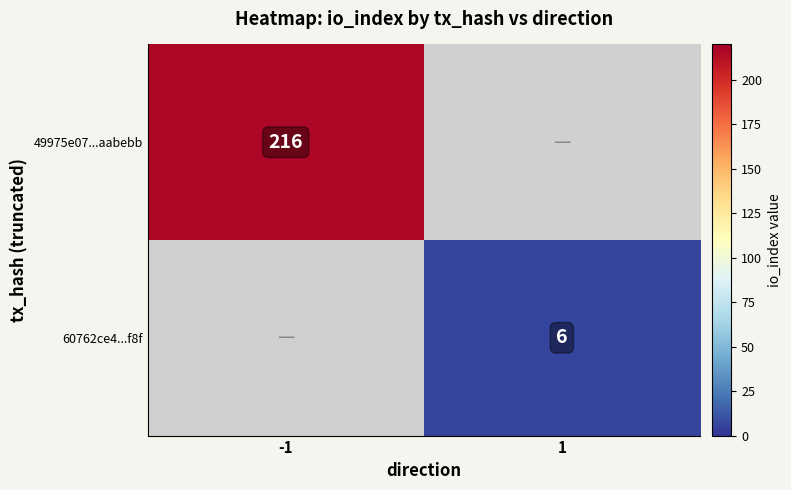

True or false: 49975e07...aabebb has a value of 216 at -1.

True